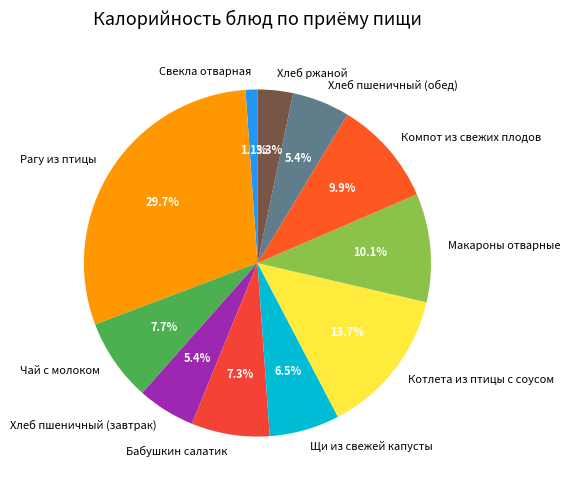

Is it true that Макароны отварные is 1% of the pie?

False